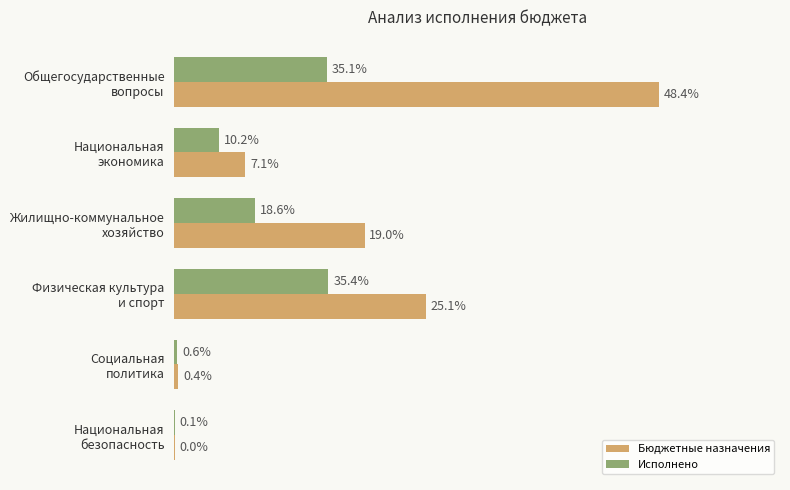

Which series has the widest spread of values?

Бюджетные назначения